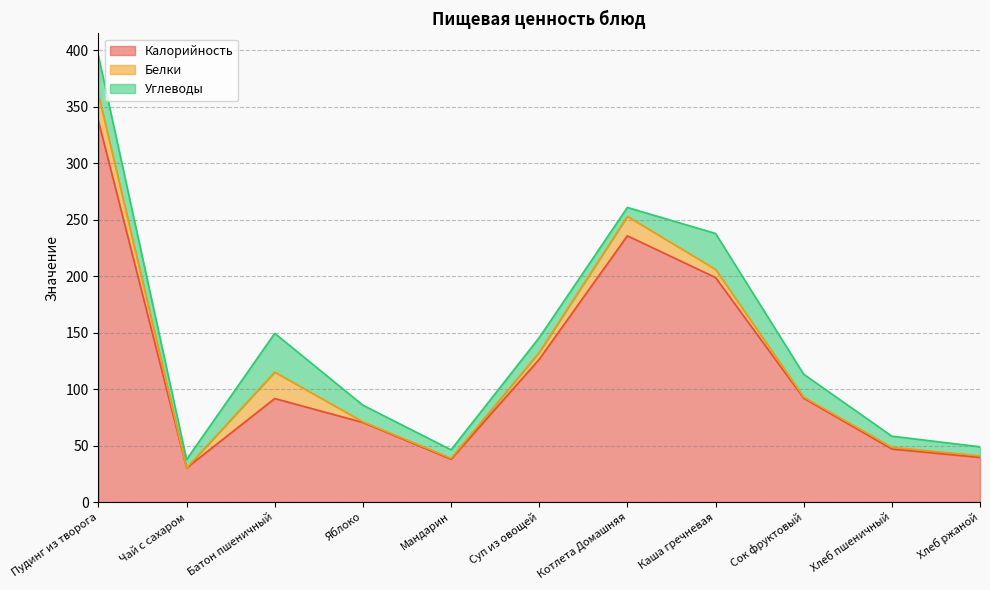

Is the value of Белки at Суп из овощей greater than the value of Калорийность at Мандарин?

No